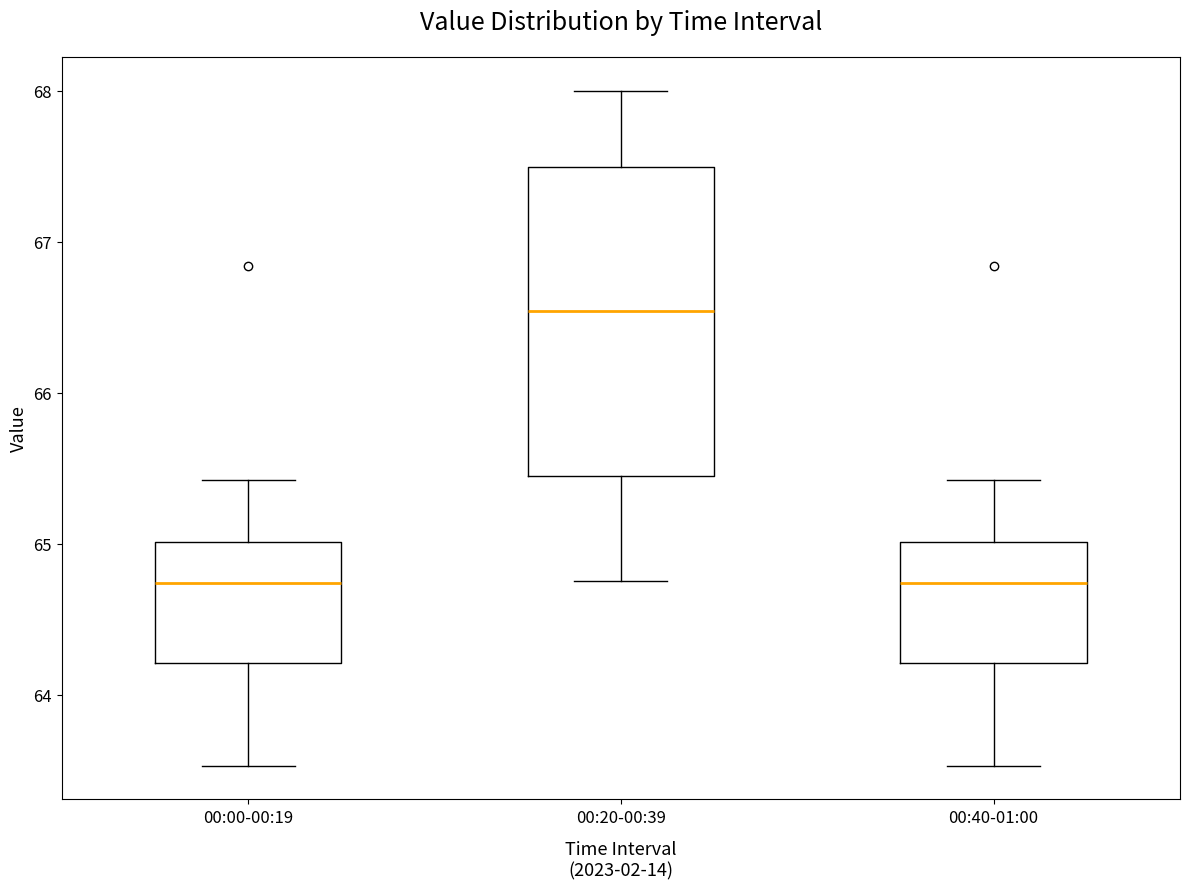

Reading left to right, transcribe this box plot: for each box, give where its median line is, the range the box spans, and where its two whiskers end, as read against the y-axis. The values are not printed on the chart, so give them approximately, as read against the axis.

00:00-00:19: median 64.7, box 64.2 to 65.0, whiskers 63.5 to 65.4
00:20-00:39: median 66.5, box 65.4 to 67.5, whiskers 64.8 to 68.0
00:40-01:00: median 64.7, box 64.2 to 65.0, whiskers 63.5 to 65.4